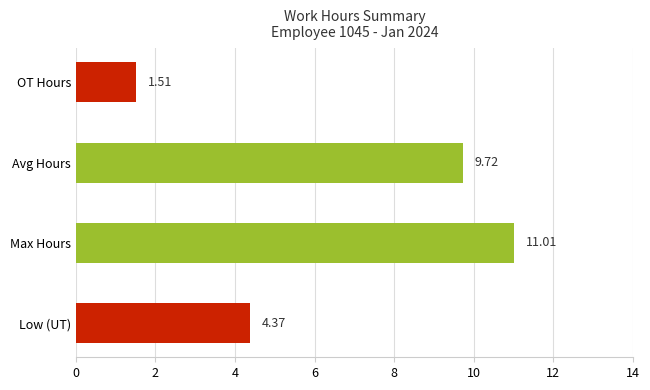

What is the difference between the maximum and minimum values?

9.5